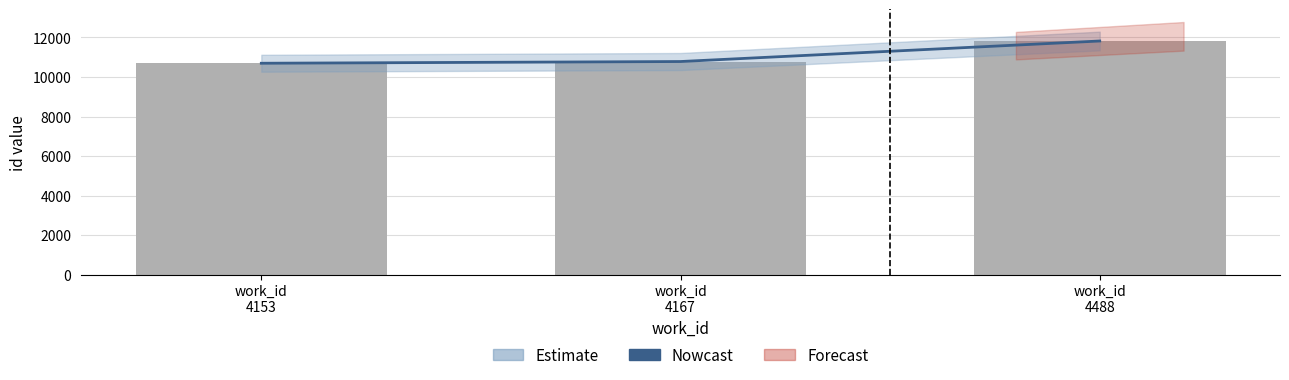

True or false: the data shows 18579 at work_id
4488.

False